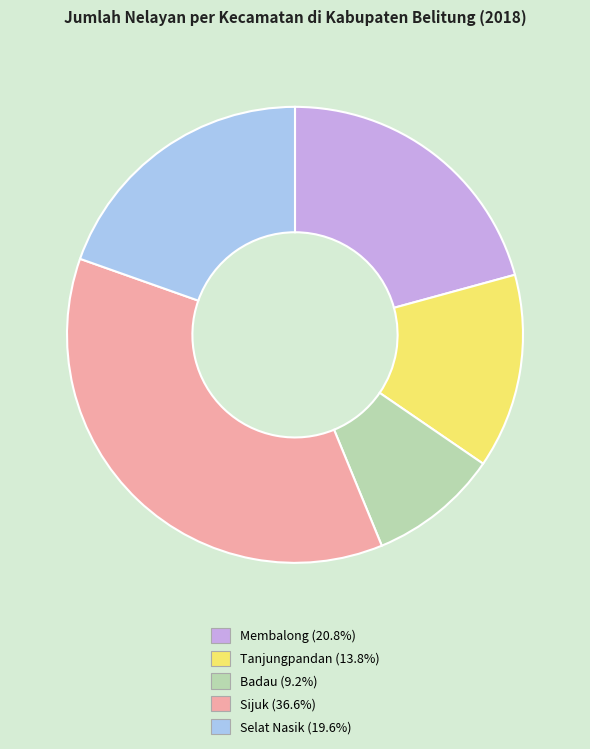

Between Badau and Sijuk, which is larger?

Sijuk